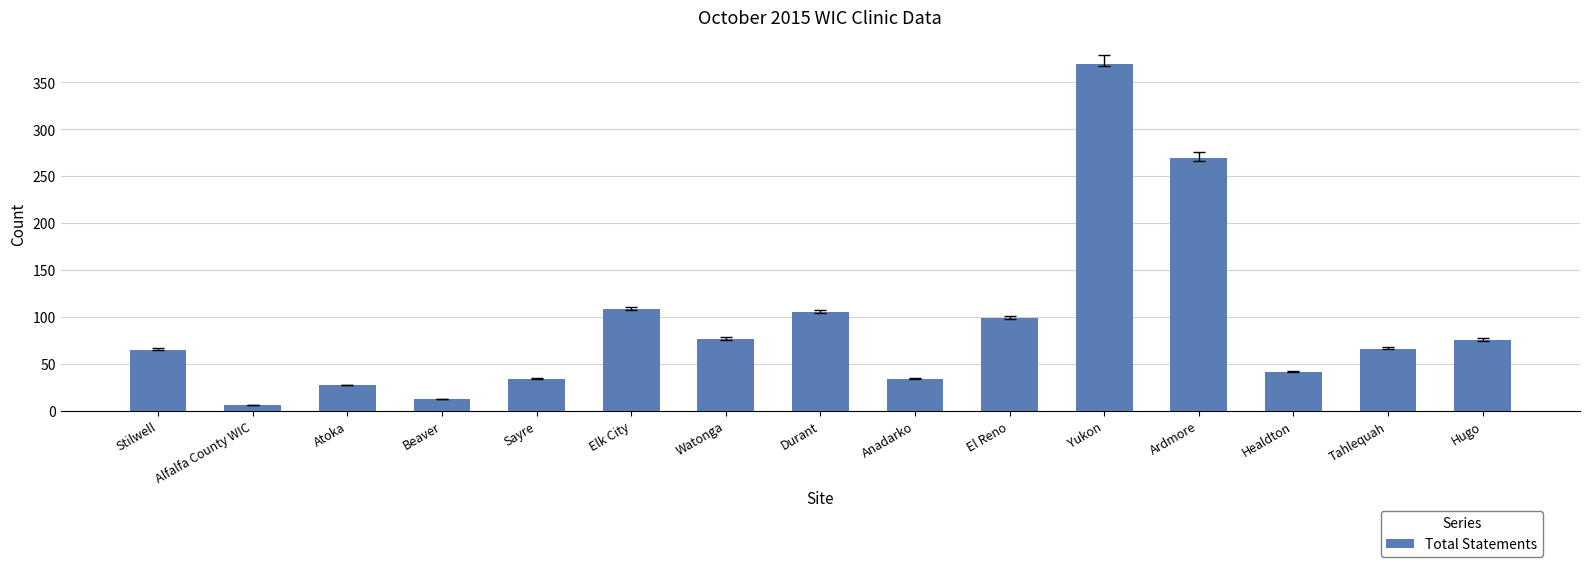

What position from the right is Stilwell?

15